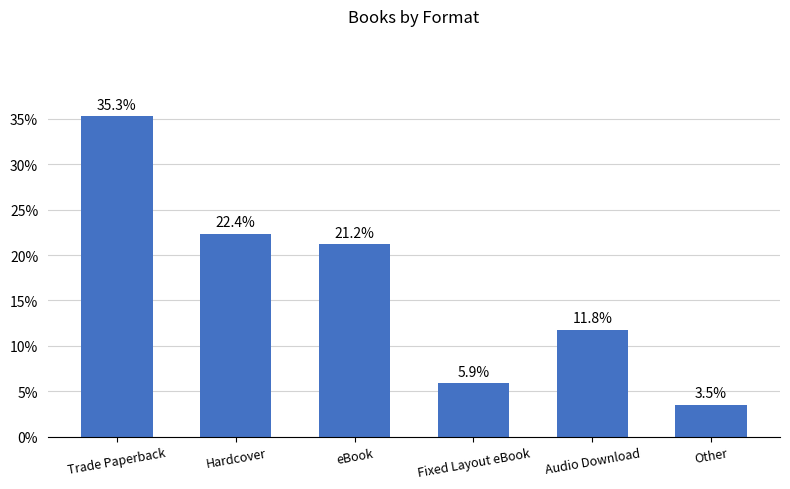

What is the change in value from Fixed Layout eBook to Other?

-2.4